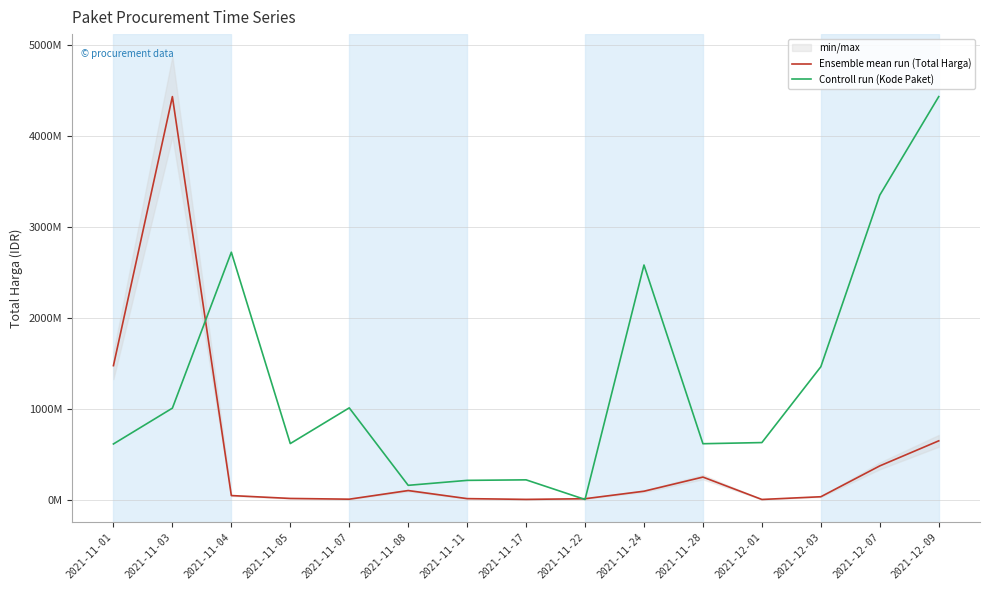

At which category does Ensemble mean run (Total Harga) reach its first local valley?

2021-11-07